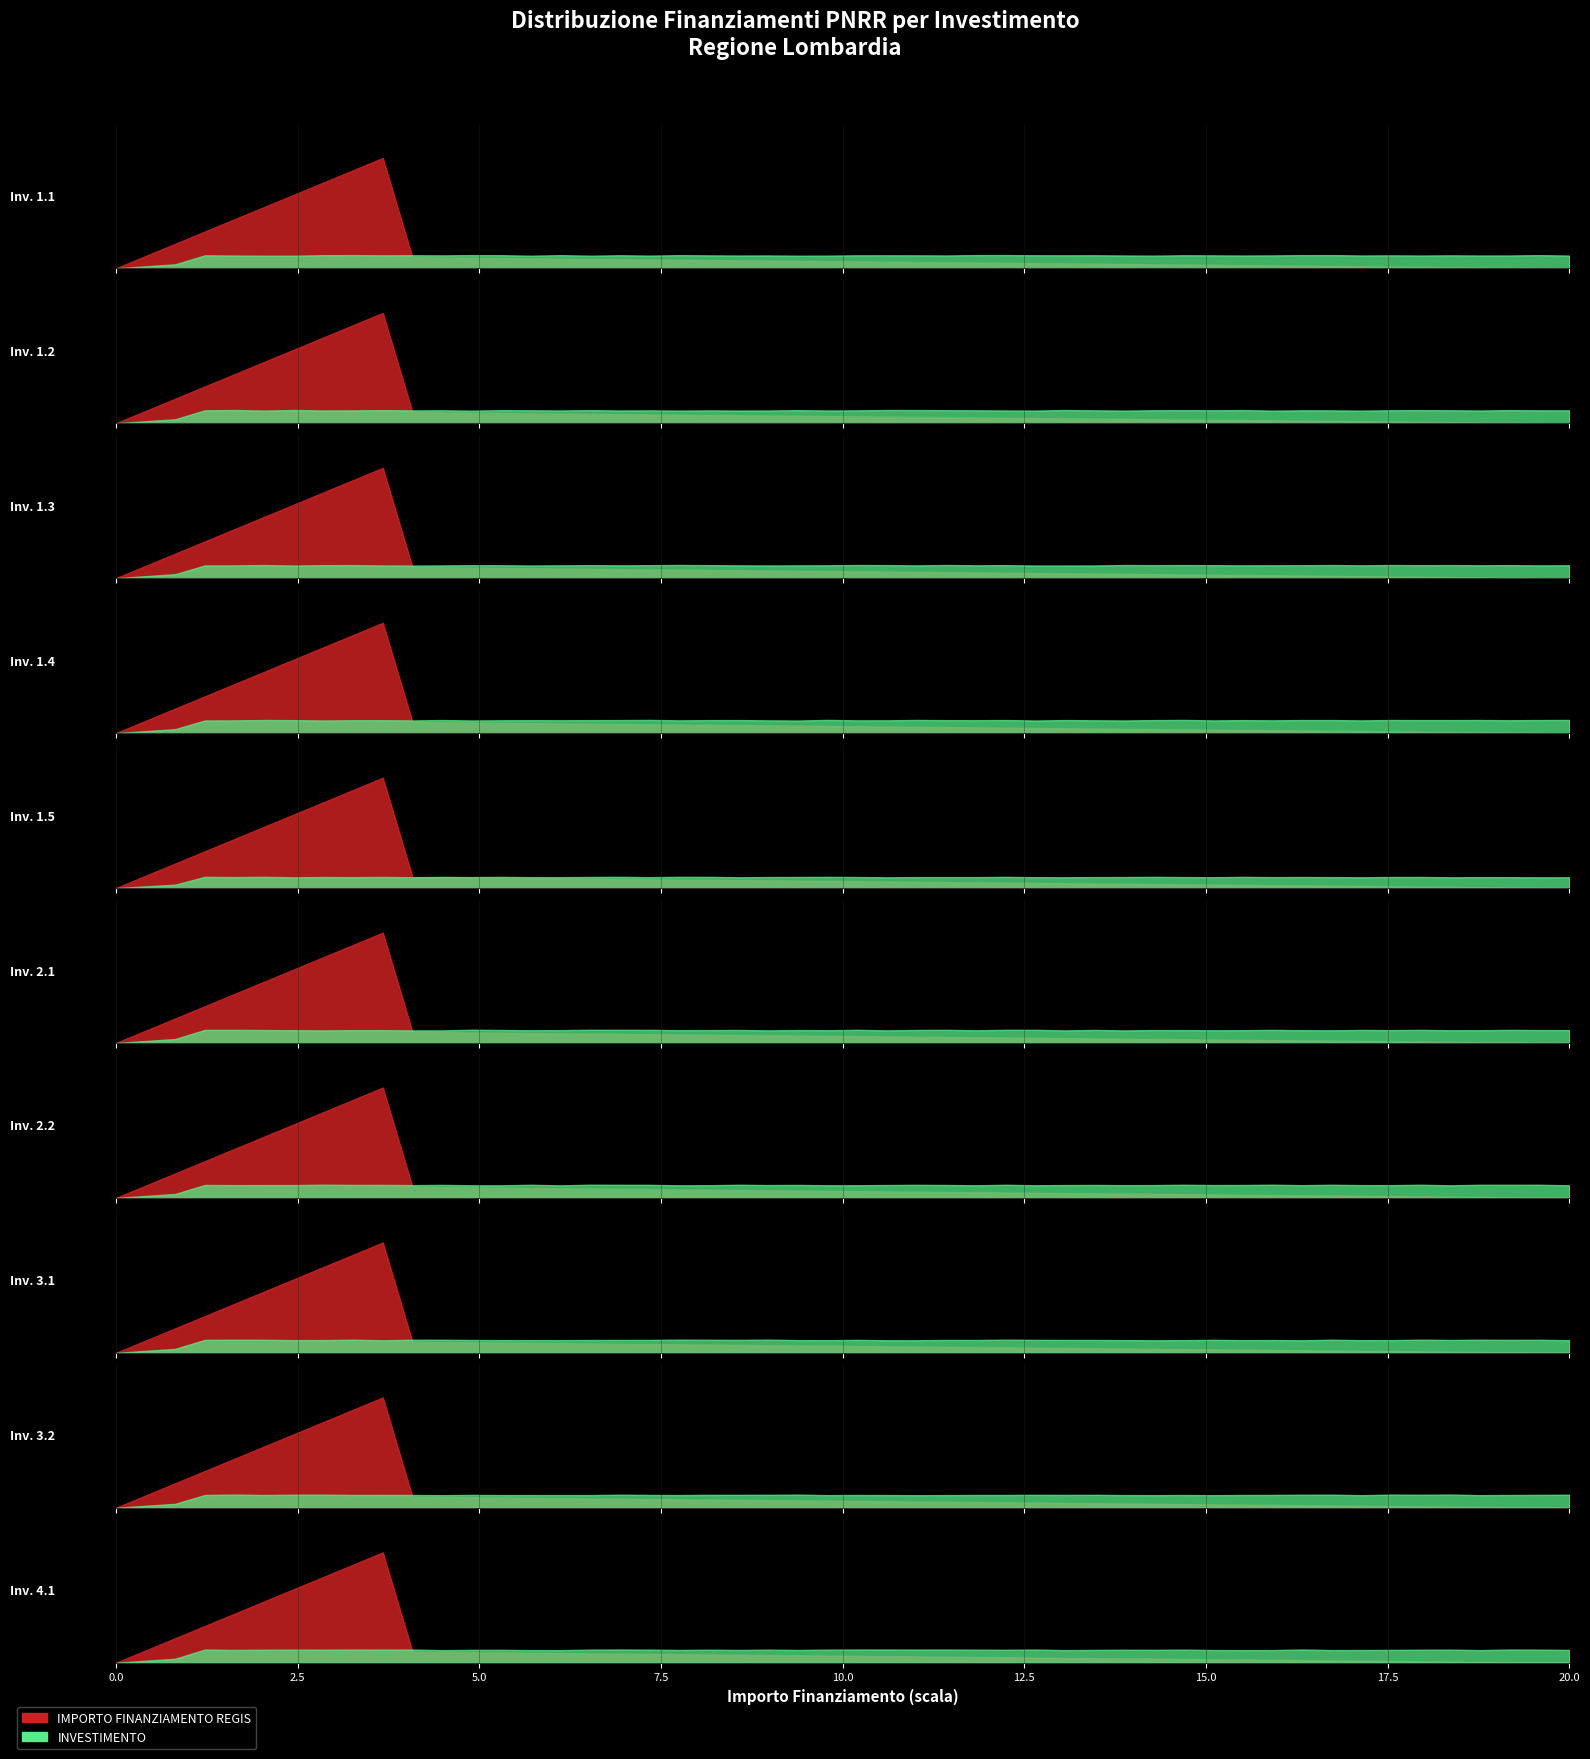

True or false: INVESTIMENTO and IMPORTO FINANZIAMENTO REGIS intersect in this chart.

False